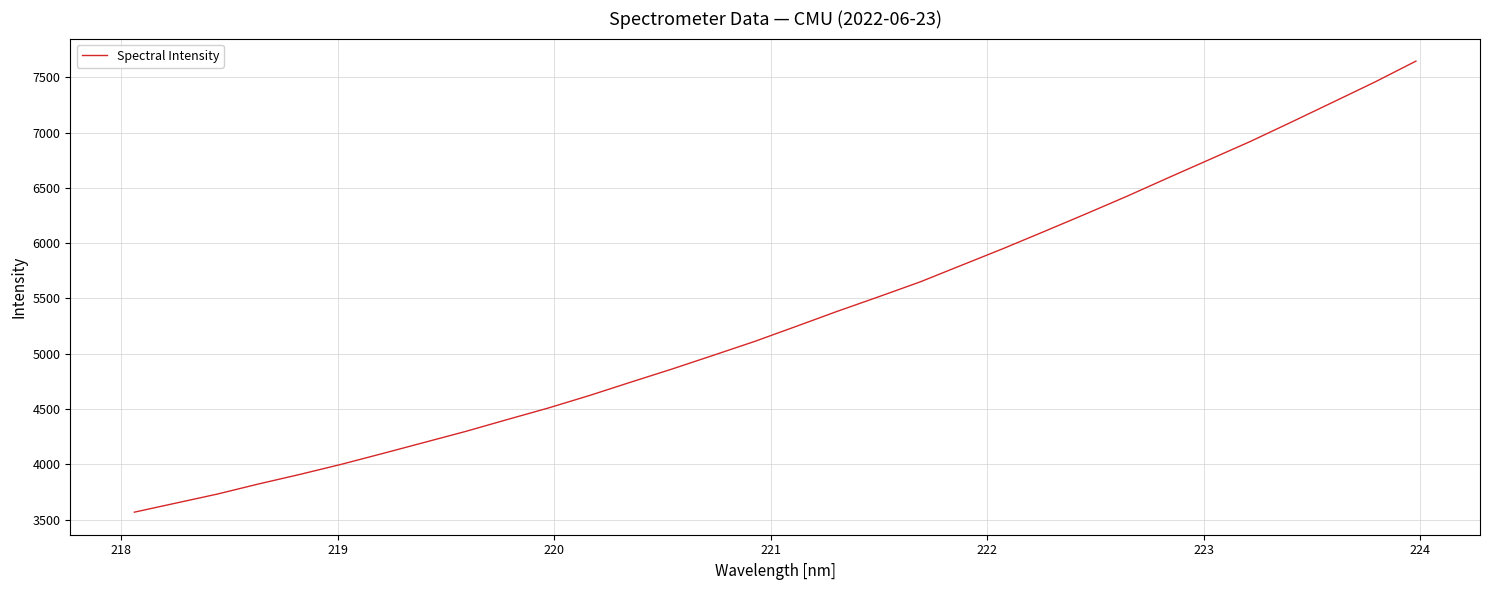

What is the difference between the maximum and minimum values?

4078.8